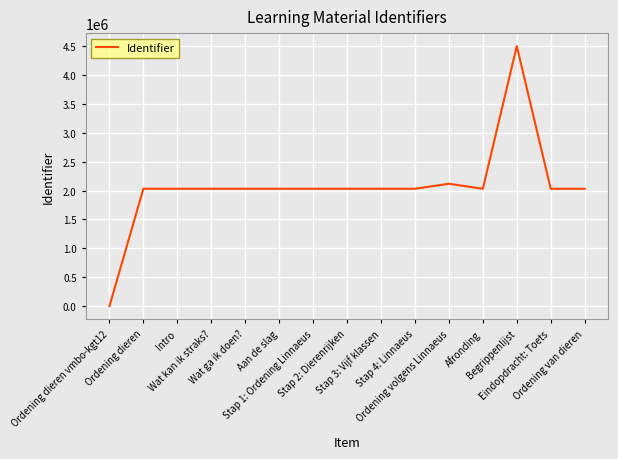

How many lines are shown in the chart?

1